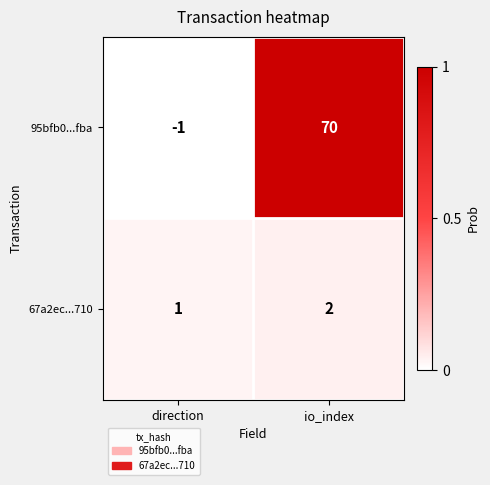

The value of 67a2ec...710 at io_index is 2. True or false?

True